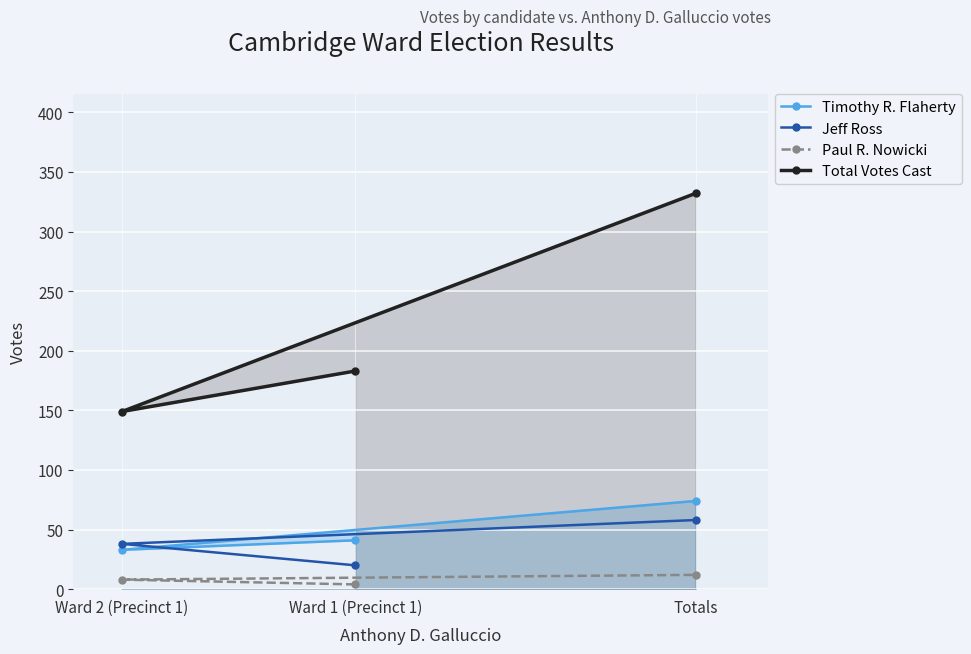

Which series changed the most between Ward 2 (Precinct 1) and Totals?

Total Votes Cast